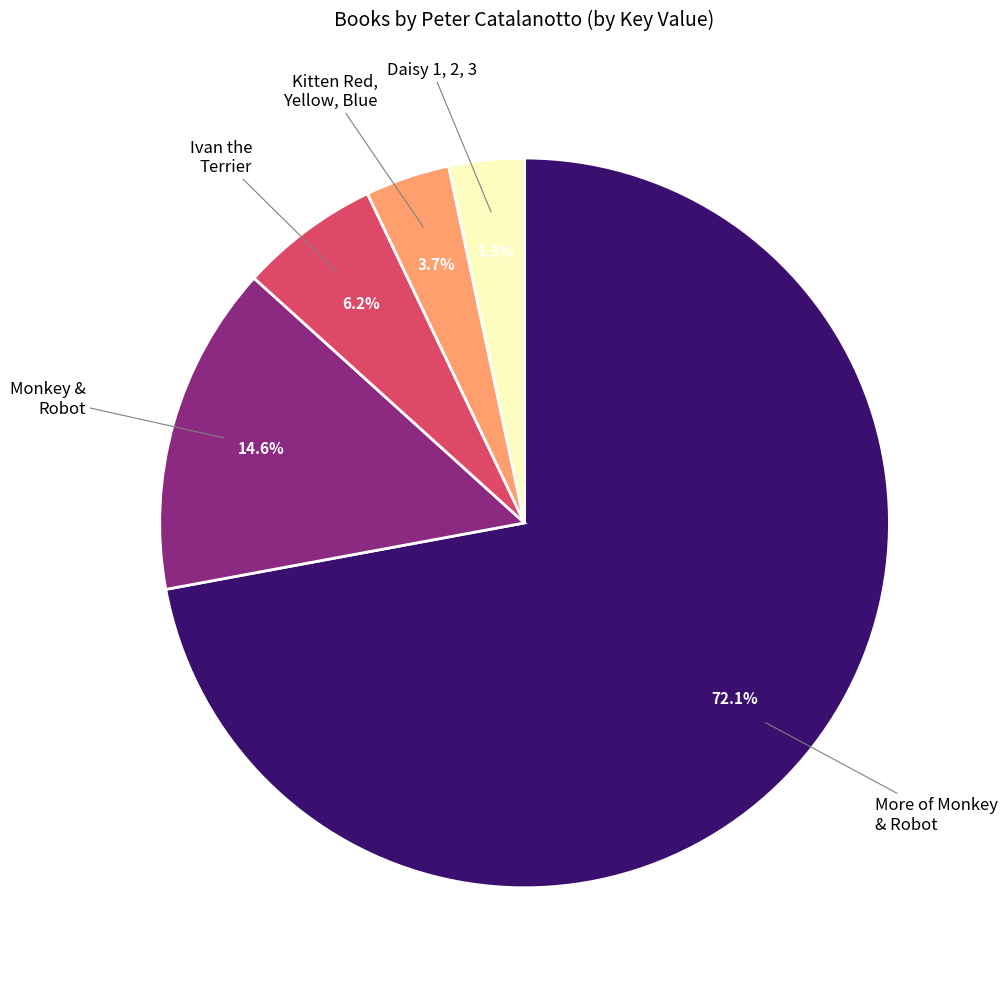

Does any single category account for the majority?

Yes